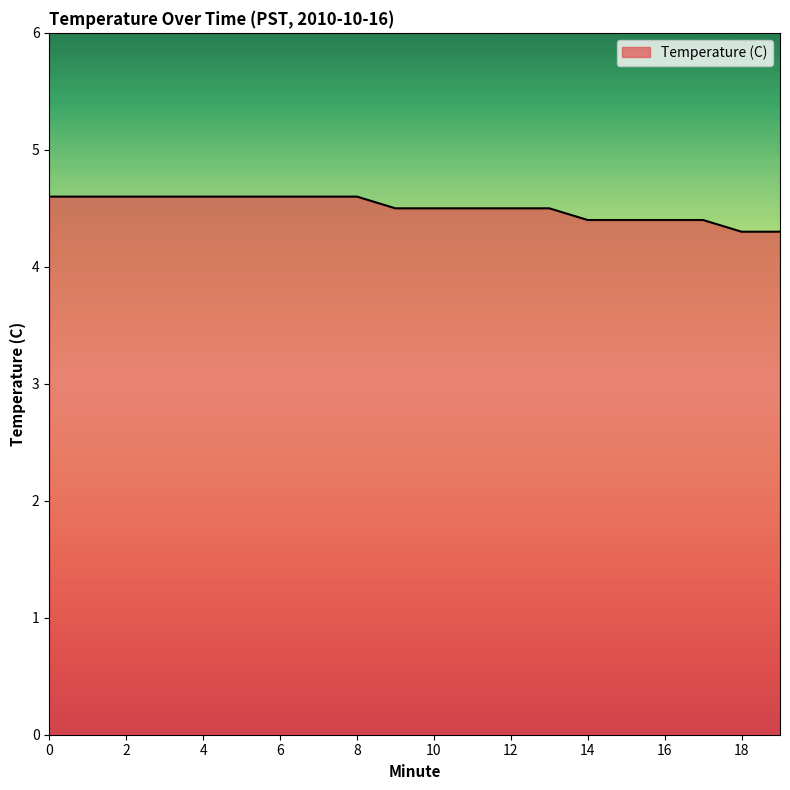

What is the sum of all values?

90.1